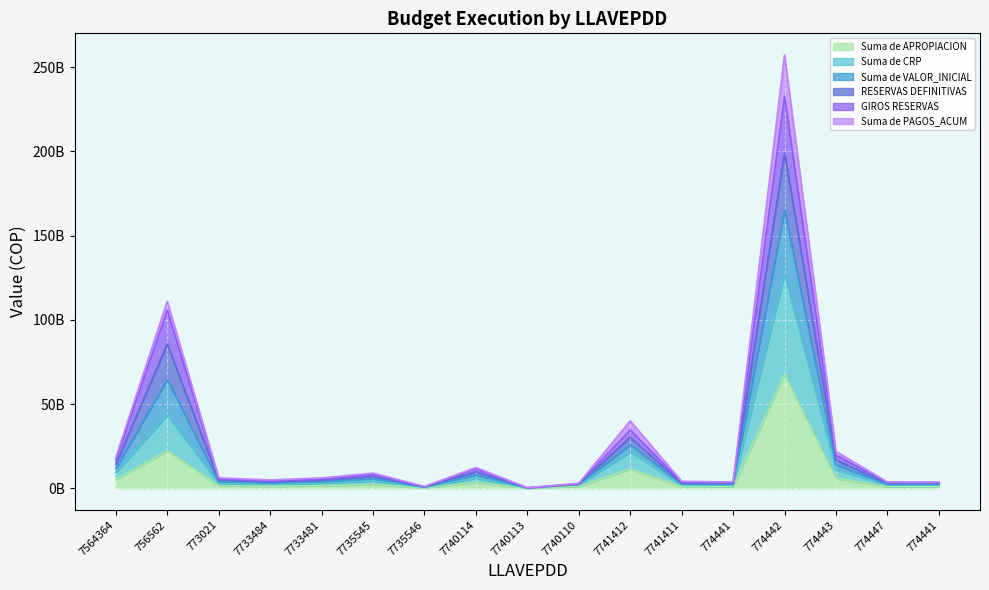

Is it true that Suma de APROPIACION equals 289900500 at 7735546?

True